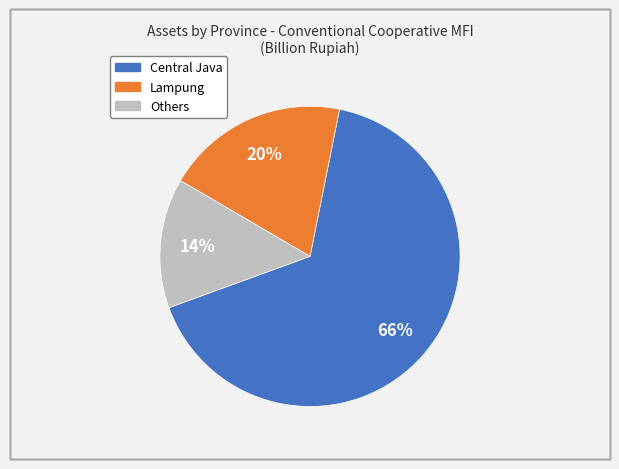

To the nearest percent, what is the average slice percentage?

33%